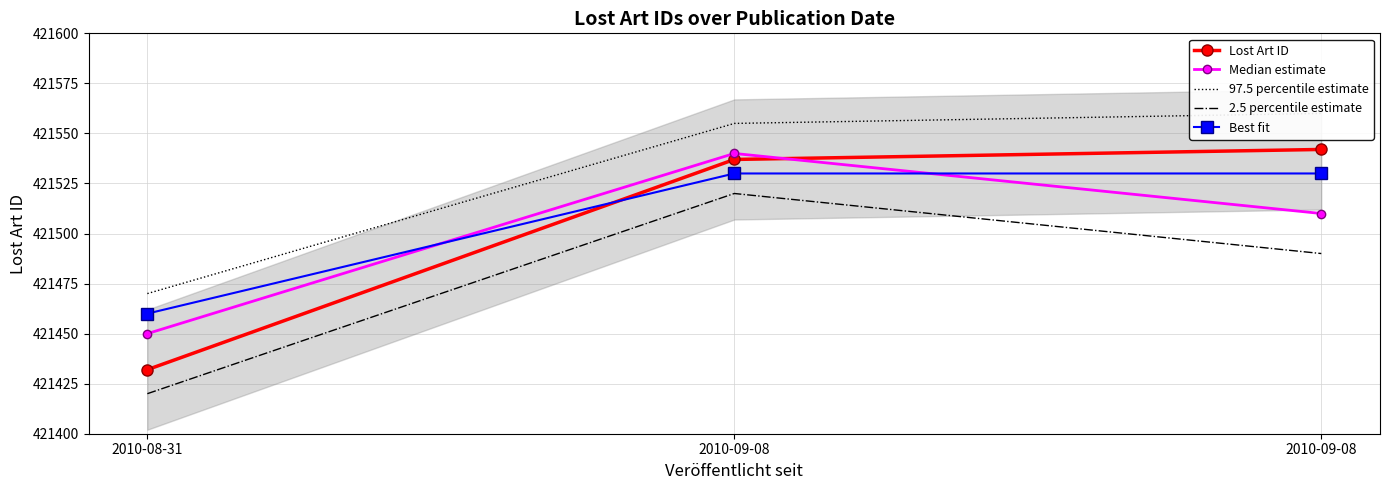

What is the value of the Lost Art ID point at the 2nd from the left?

421537